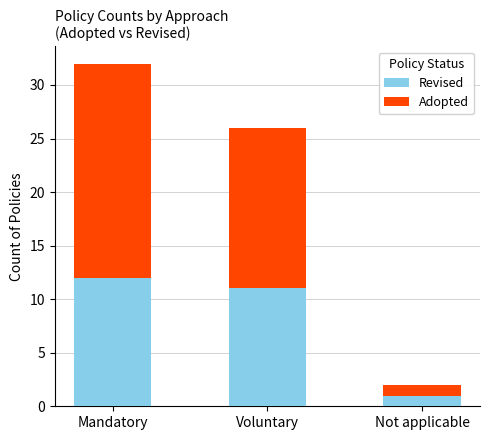

How many bars are there in total?

3